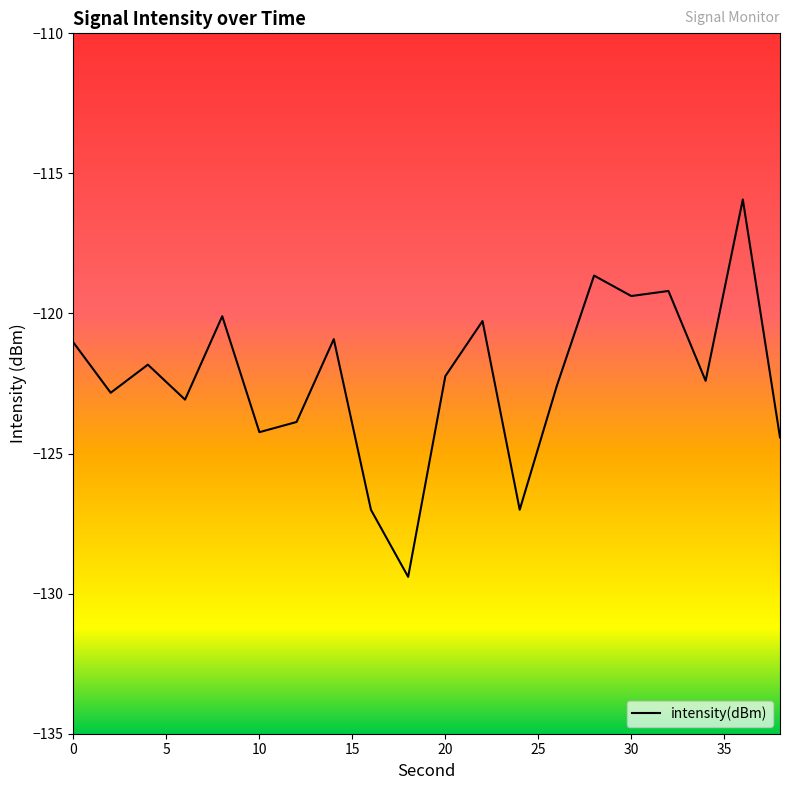

Does the chart display data point markers on the line(s)?

No